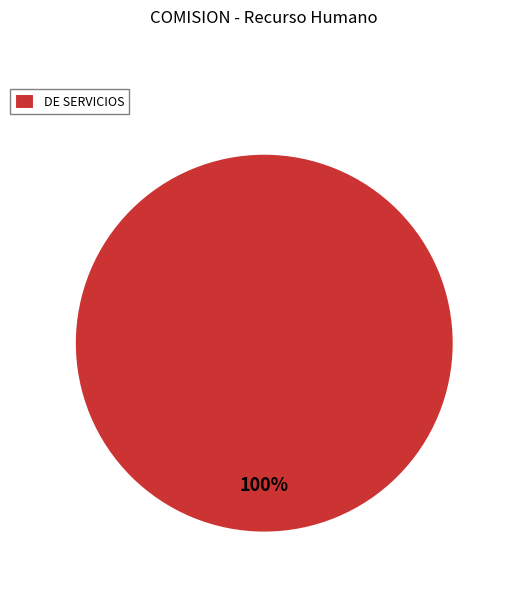

Rank the categories by value from highest to lowest.

DE SERVICIOS